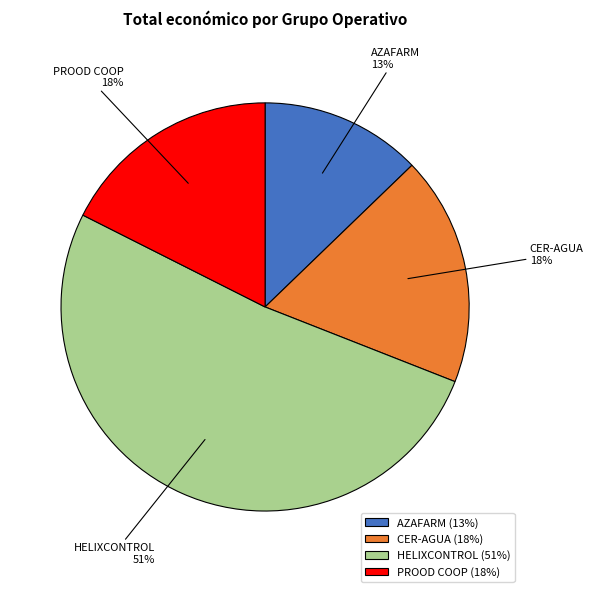

Is there any slice that represents more than half of the pie?

Yes